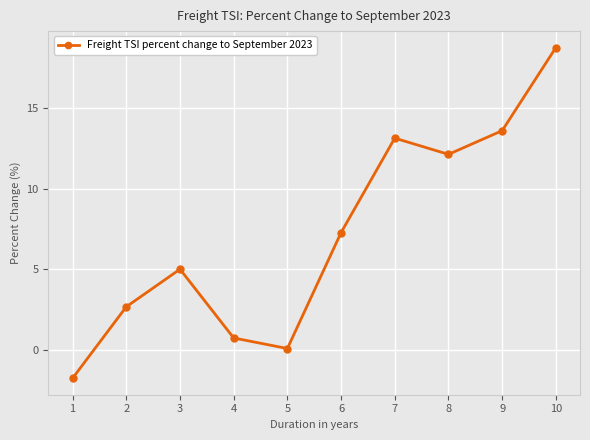

What is the minimum value shown in the chart?

-1.8